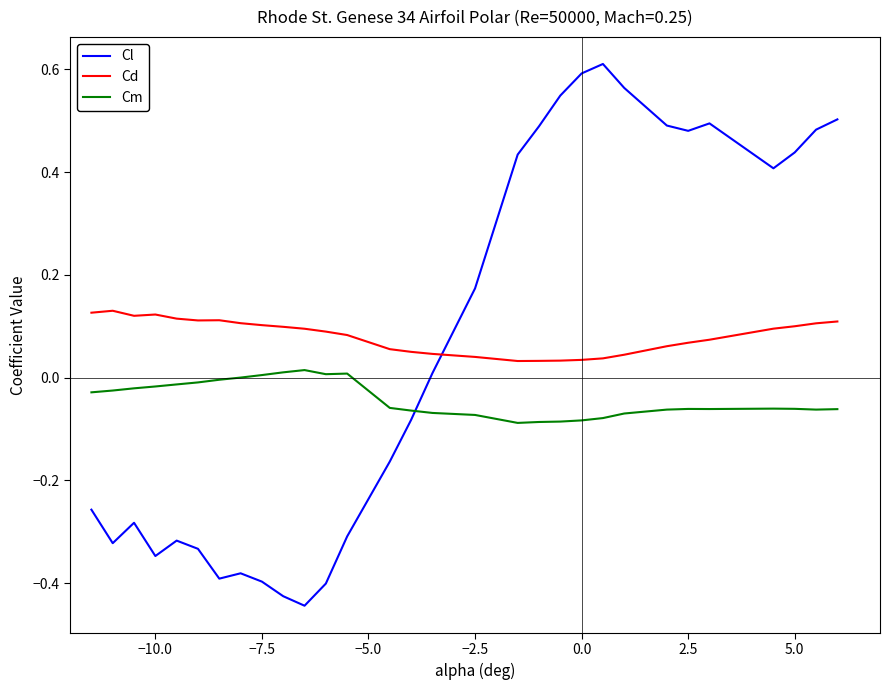

After their last crossing, which series has the higher values: Cd or Cl?

Cl